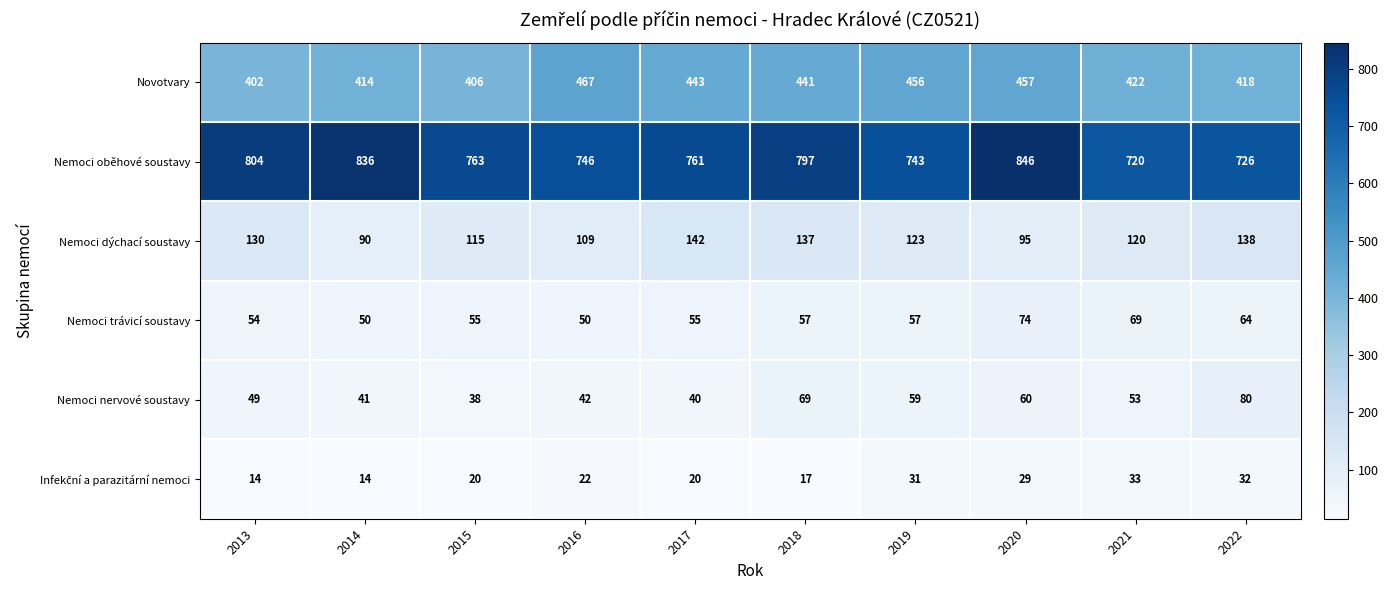

Is it true that Novotvary equals 406 at 2015?

True